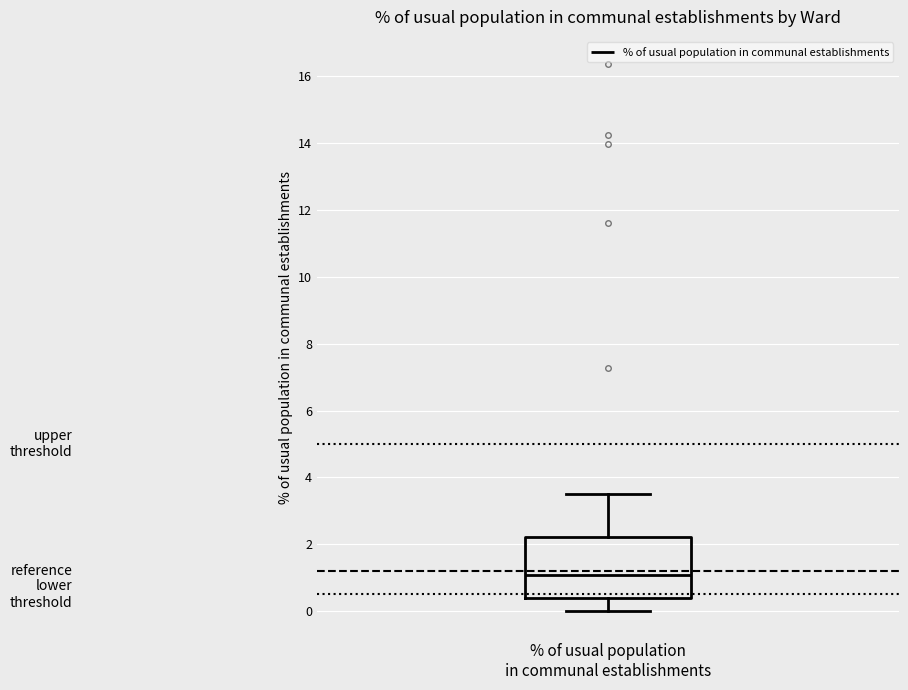

Transcribe this box plot: give where the median line is, the range the box spans, and where the two whiskers end, as read against the y-axis. The values are not printed on the chart, so give them approximately, as read against the axis.

median 1.0, box 0.4 to 2.2, whiskers 0.0 to 3.6